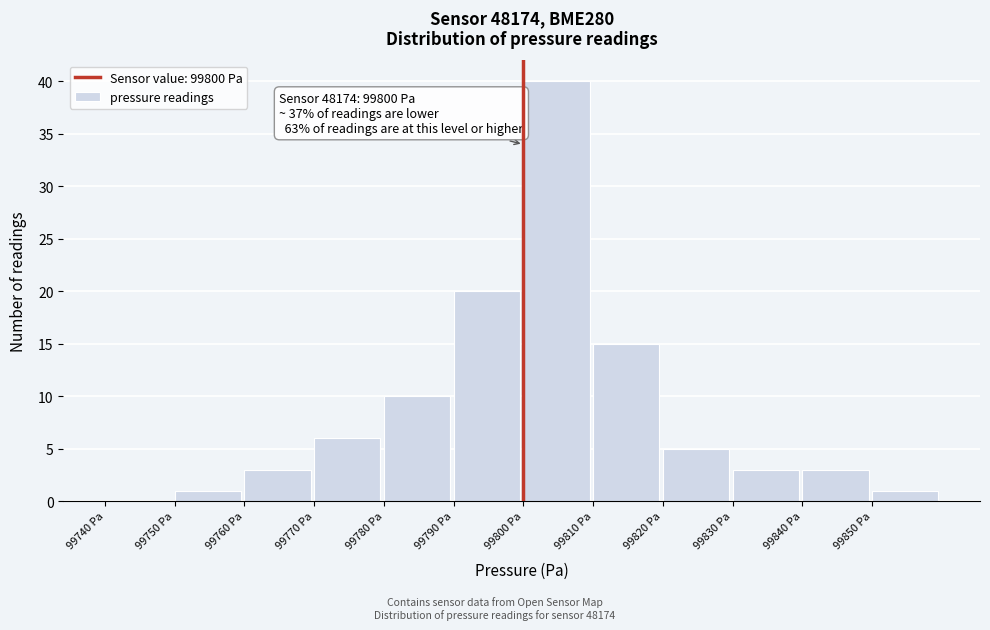

Over which range of the x-axis is the bar tallest?

99800 to 99810